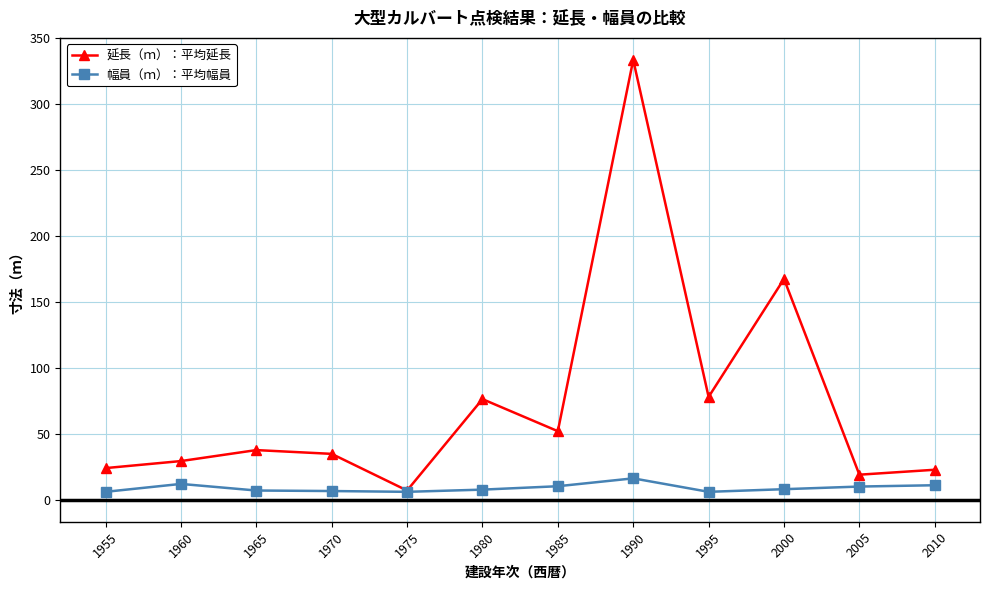

At how many categories does at least one series exceed 125?

2